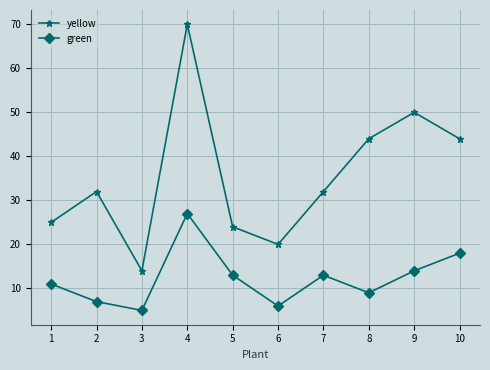

What is the average value of the yellow series?

36